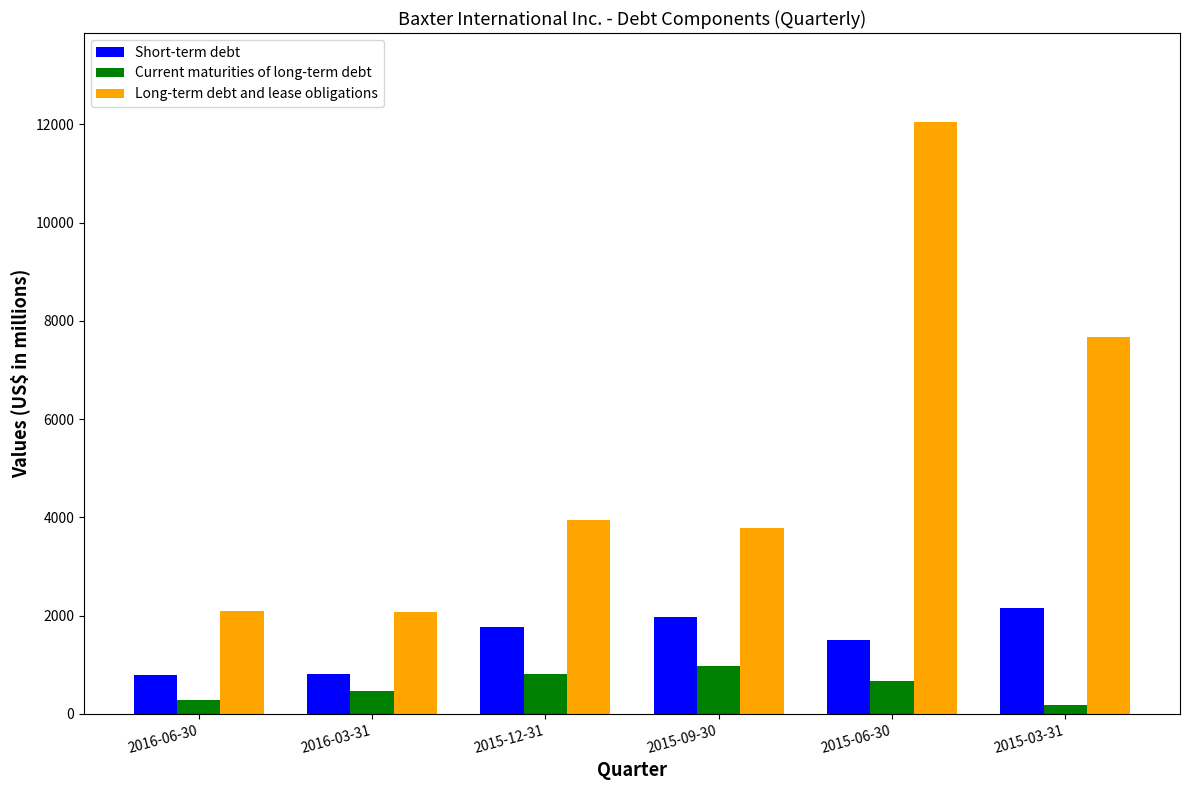

The Long-term debt and lease obligations series shows 1129 at 2016-03-31. True or false?

False